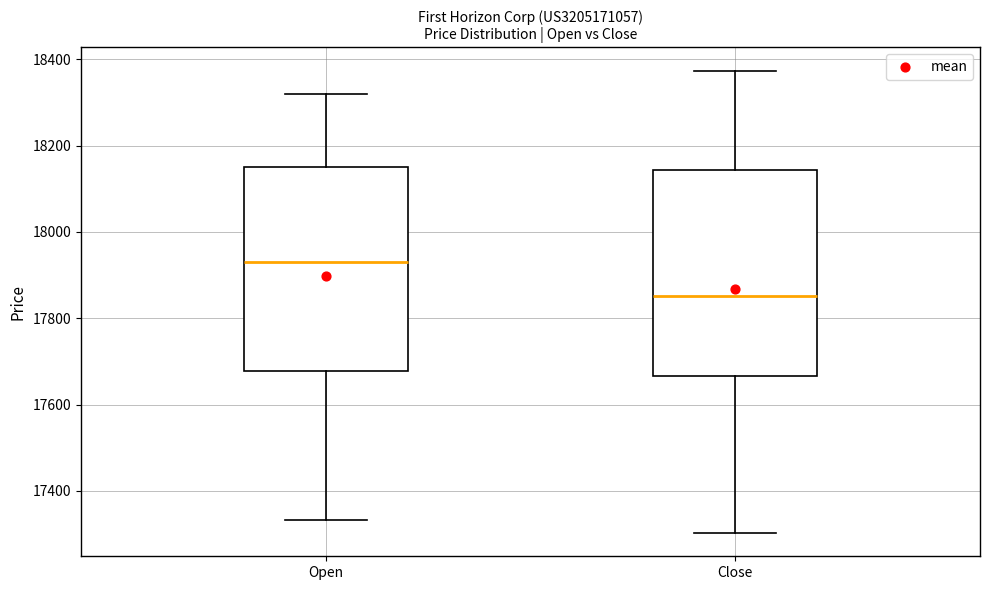

Which box has the highest median line?

Open